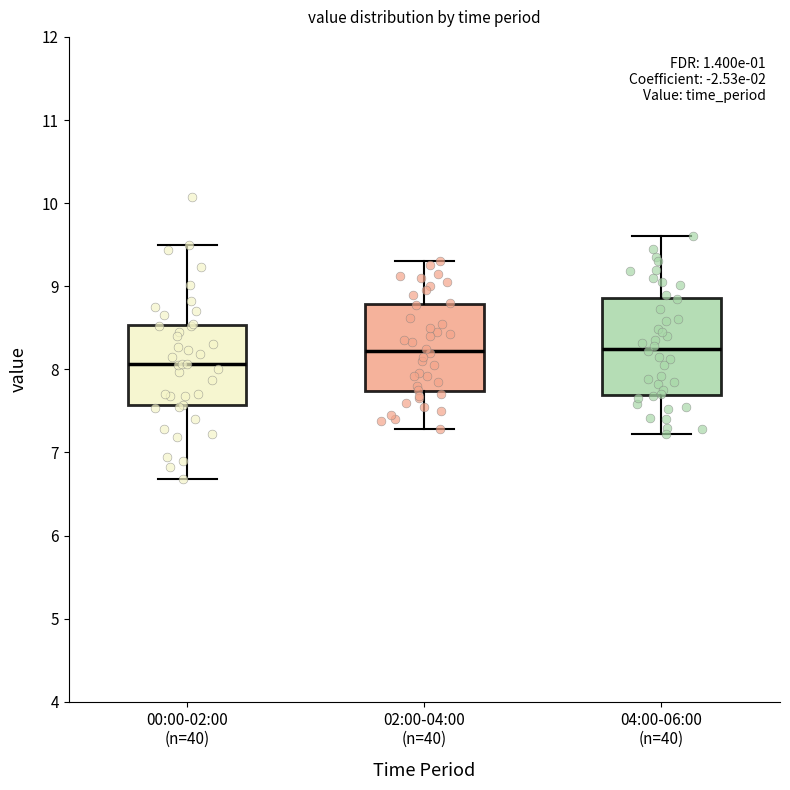

Comparing the boxes themselves (not the whiskers), which one is the tallest?

04:00-06:00 (n=40)